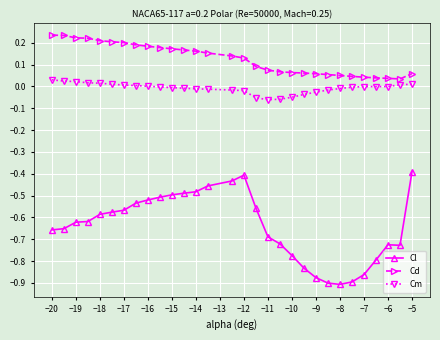

How many distinct data groups are displayed?

3